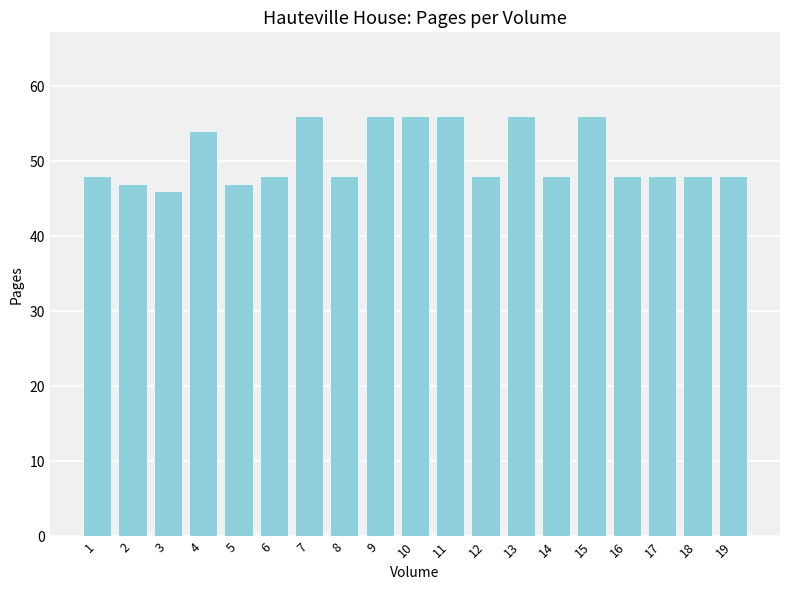

What is the value of the 14th bar from the left?

48